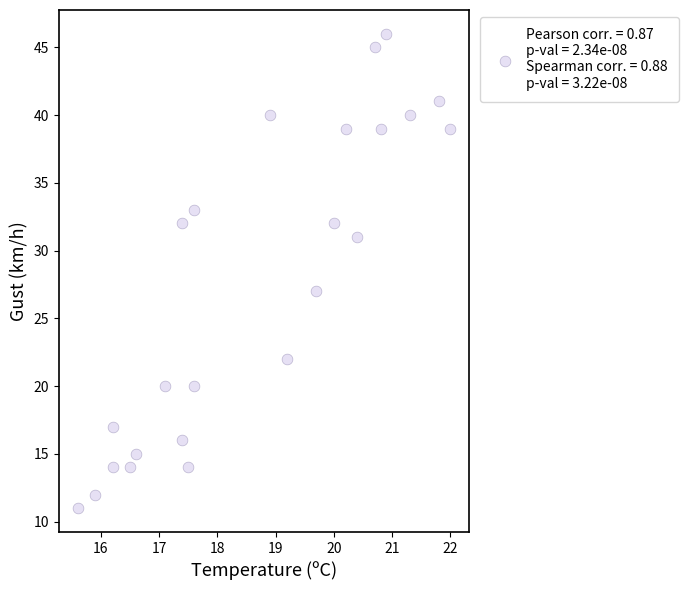

What is the range of Y values (max minus min)?

35